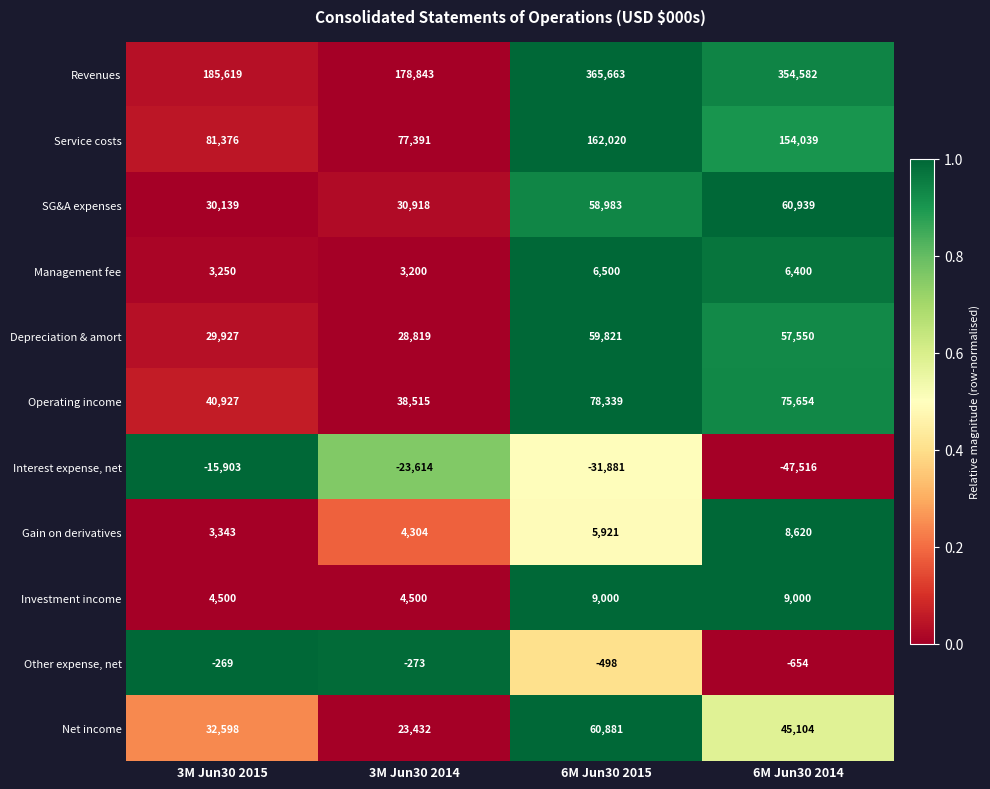

What is the total value across all series at 6M Jun30 2014?

723718